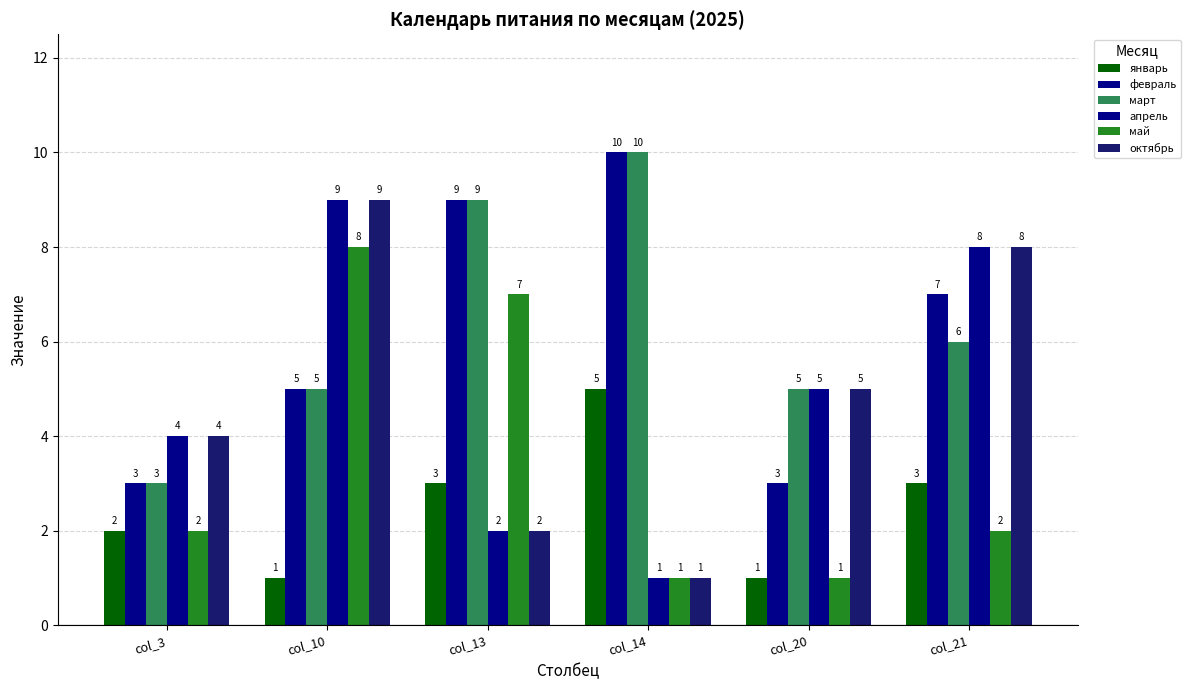

How many data points in март are less than 6?

3